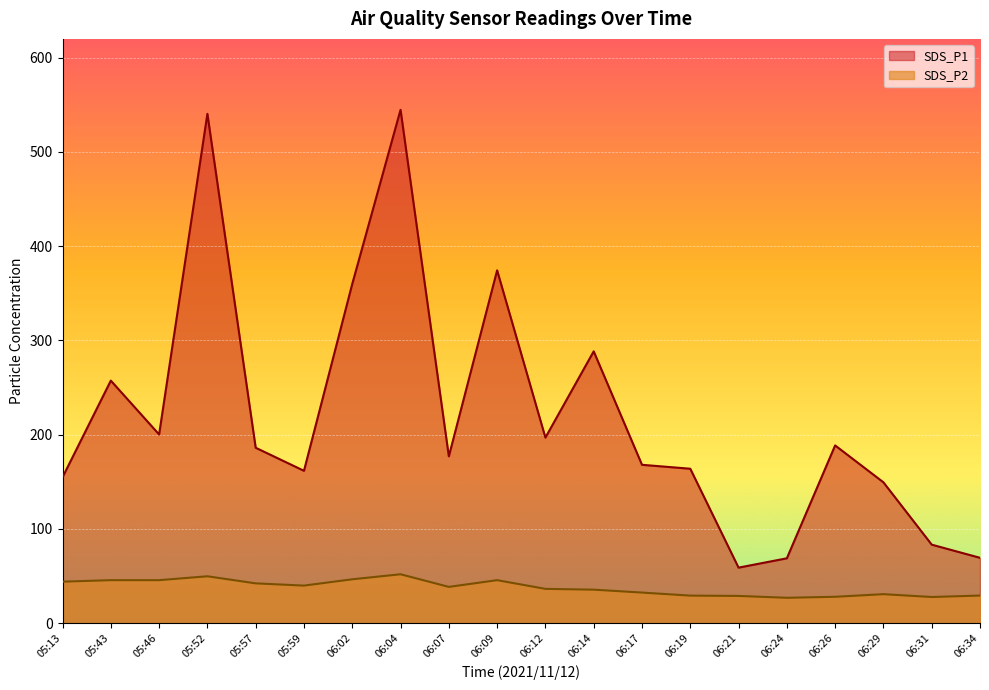

What is the difference between the SDS_P2 values at 06:04 and 05:13?

7.9